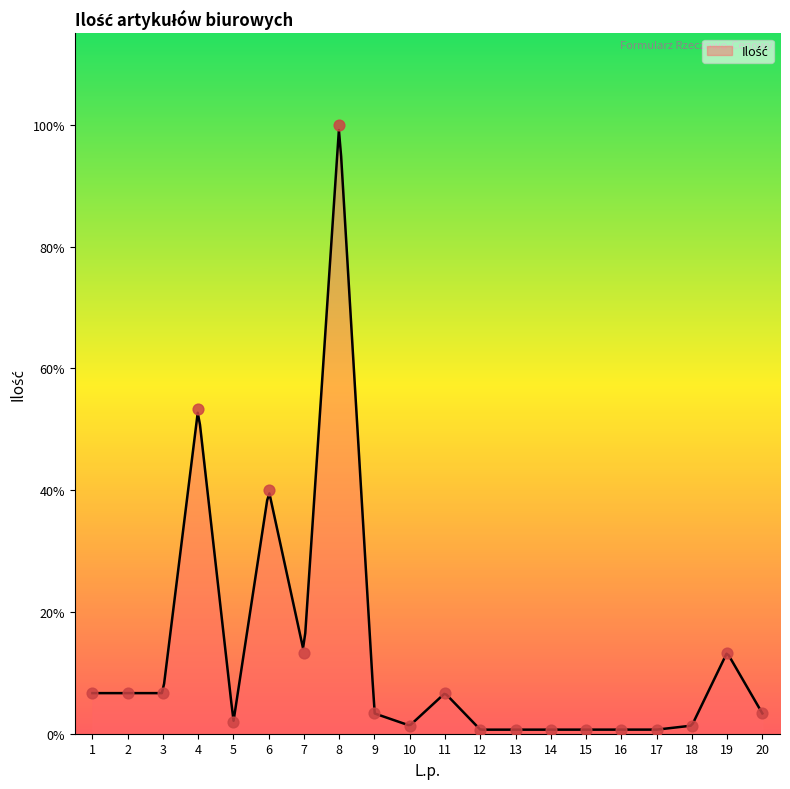

Between 7 and 5, which is larger?

7